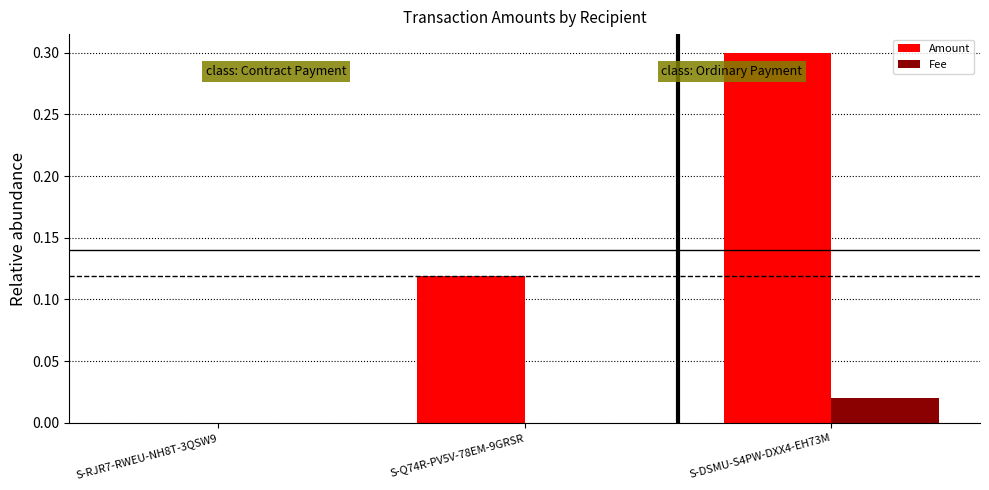

How many Fee values are between 0 and 1?

3